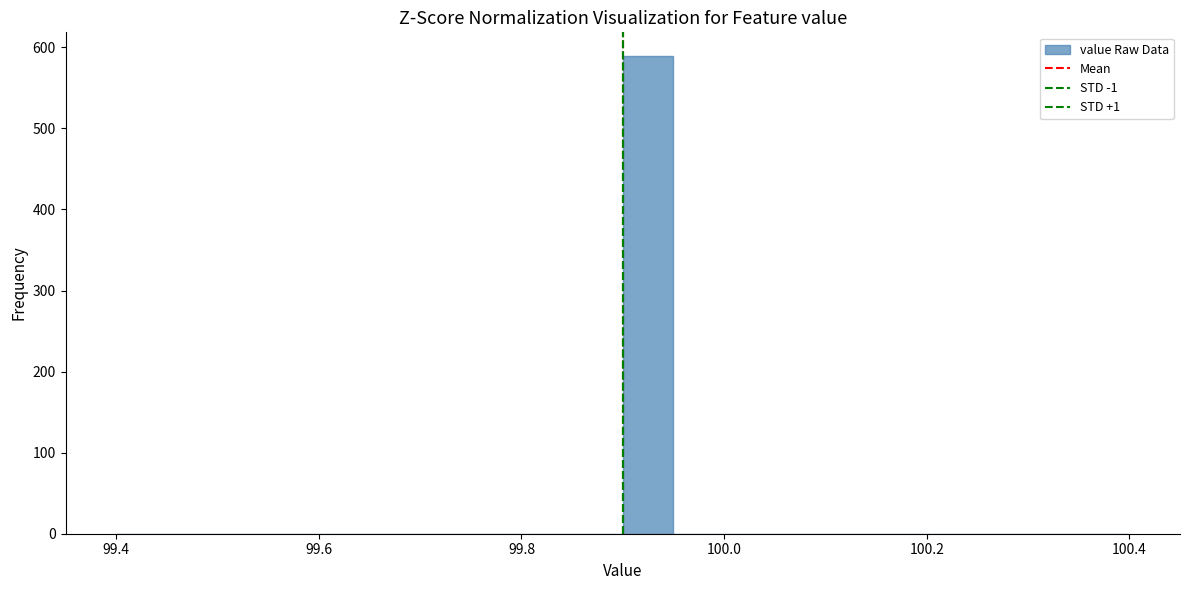

Around what value on the x-axis is the tallest bar? Give the approximate position of its centre, as read against the axis.

99.92